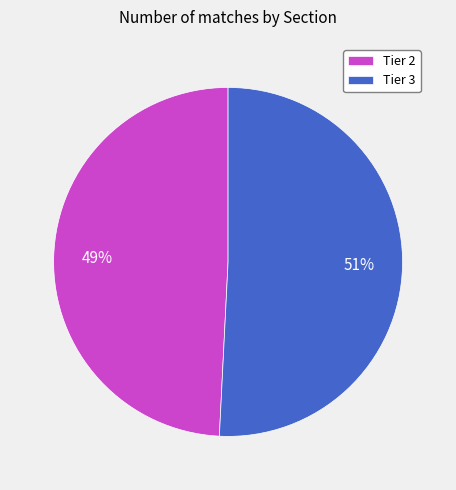

Rank the categories by value from highest to lowest.

Tier 3, Tier 2